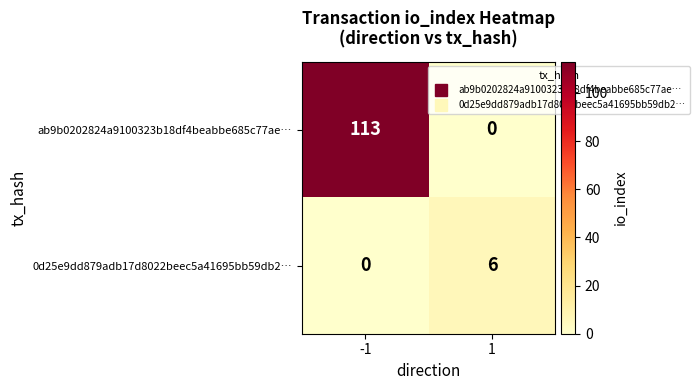

What is the approximate value of 0d25e9dd879adb17d8022beec5a41695bb59db2… at 1?

6